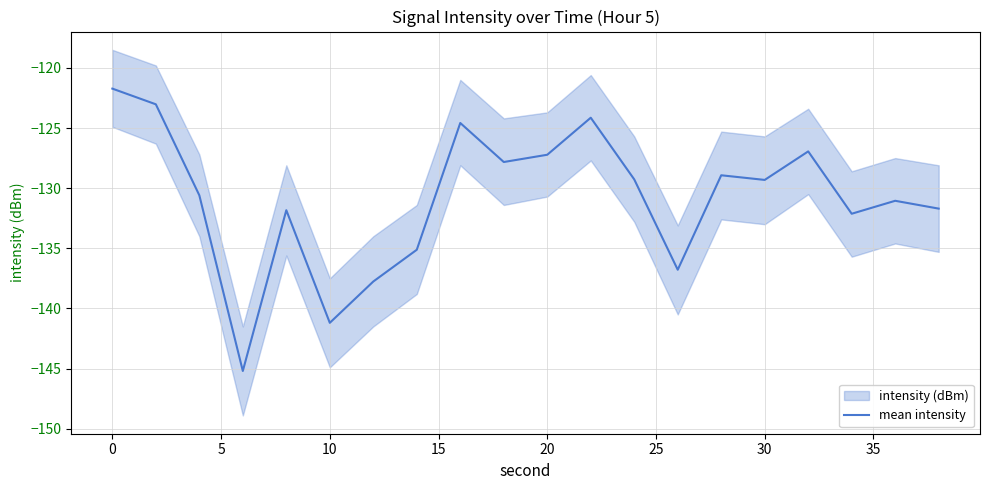

What is the highest value of the mean intensity series?

-121.7